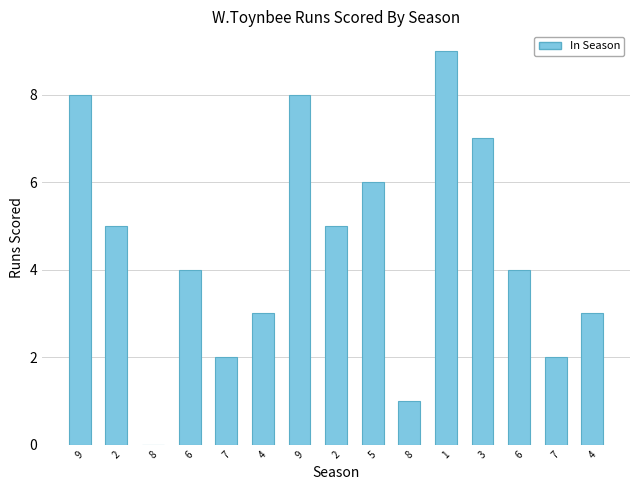

How many data points does each series have?

15